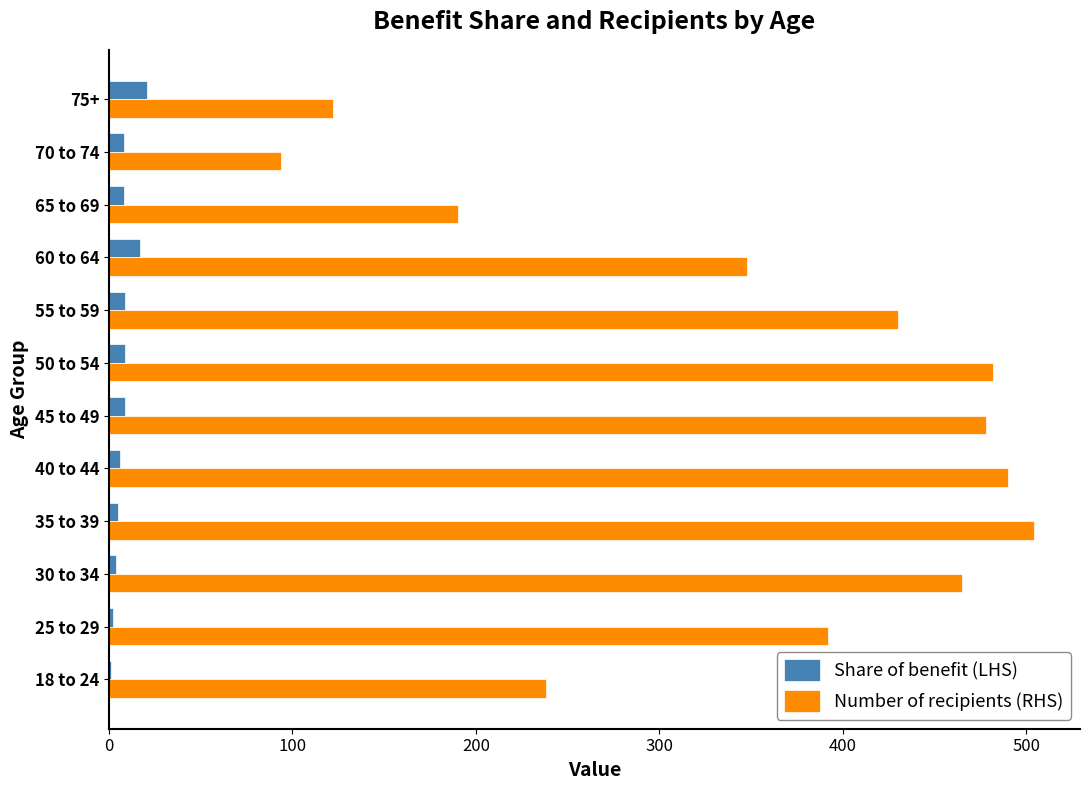

Count the number of categories in the chart.

12